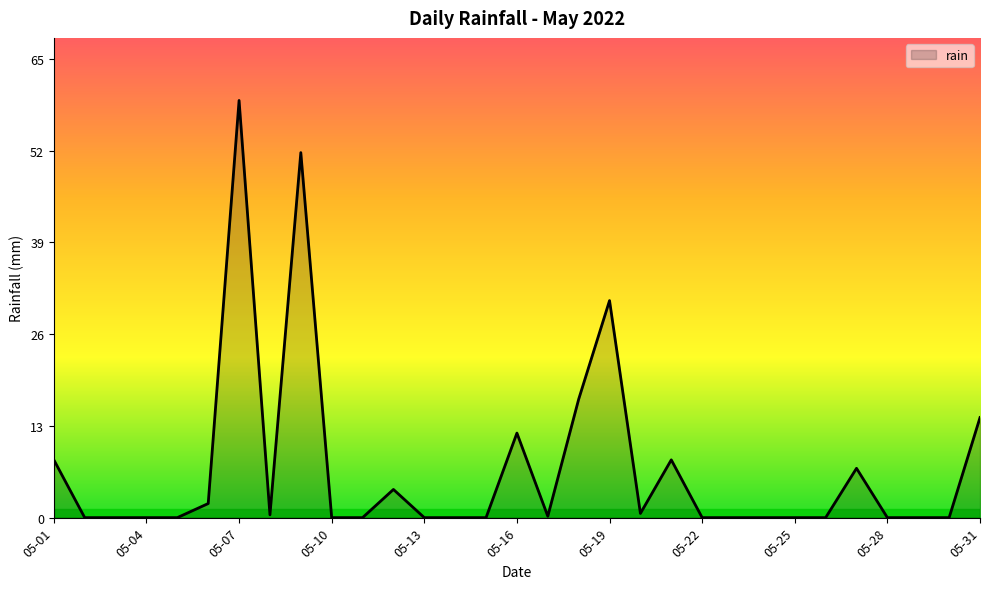

What is the greatest value displayed?

59.2